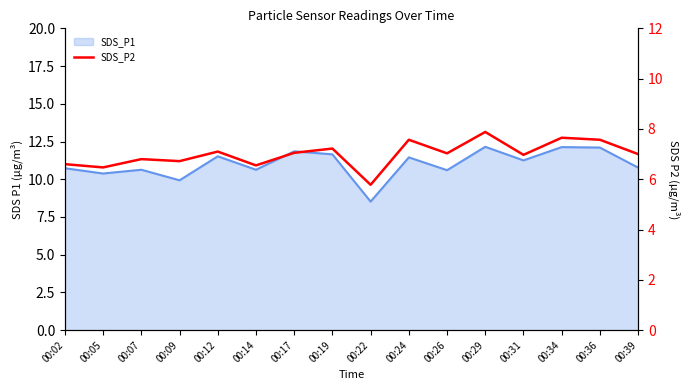

What is the greatest value displayed?

7.9